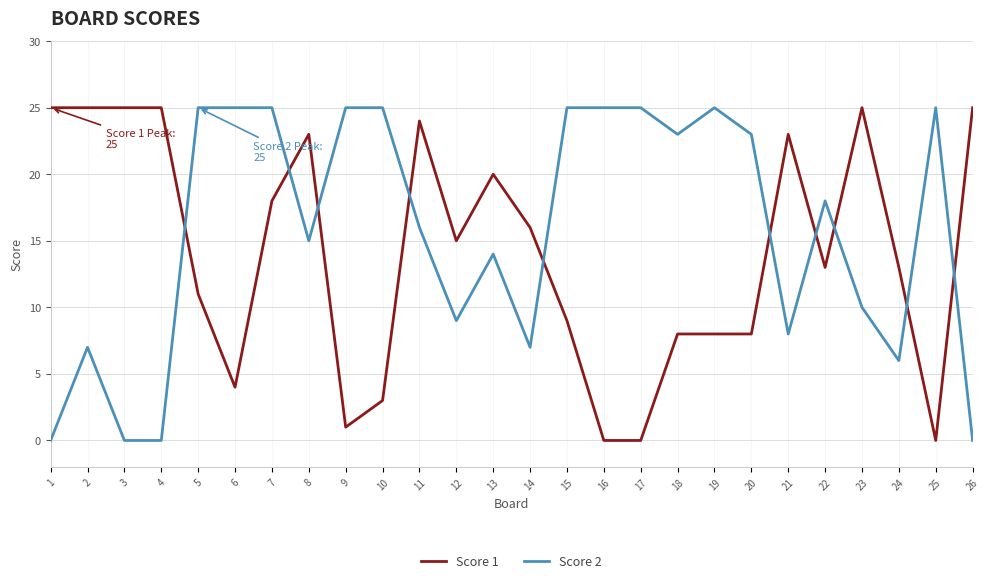

Is it true that Score 1 equals 10 at 17?

False